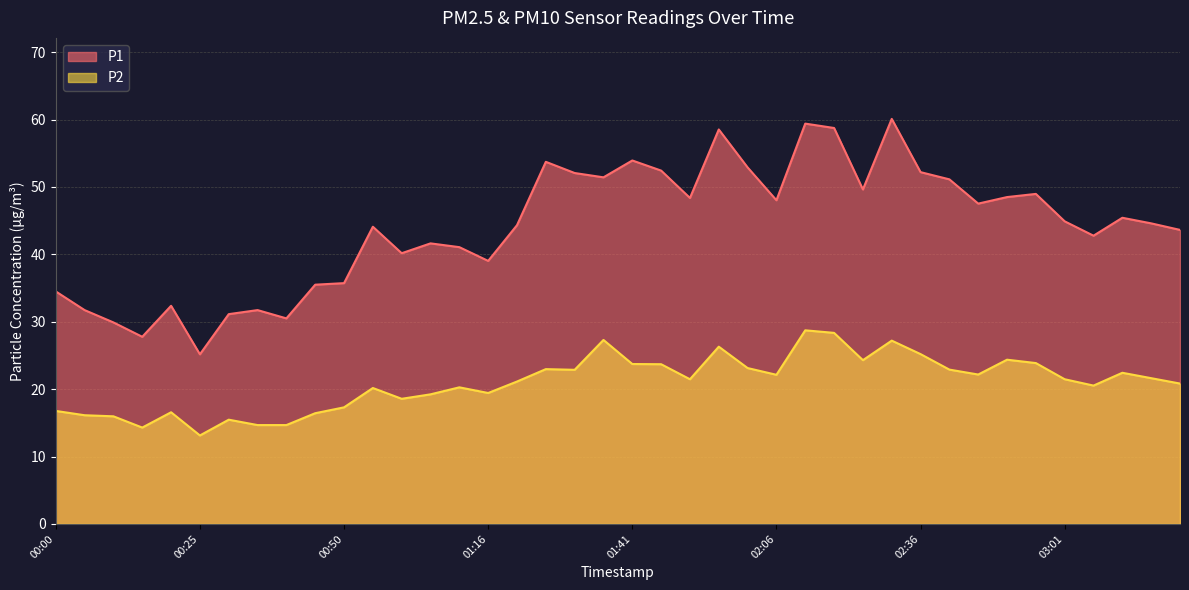

True or false: P1 has a value of 29.9 at 00:10.

True